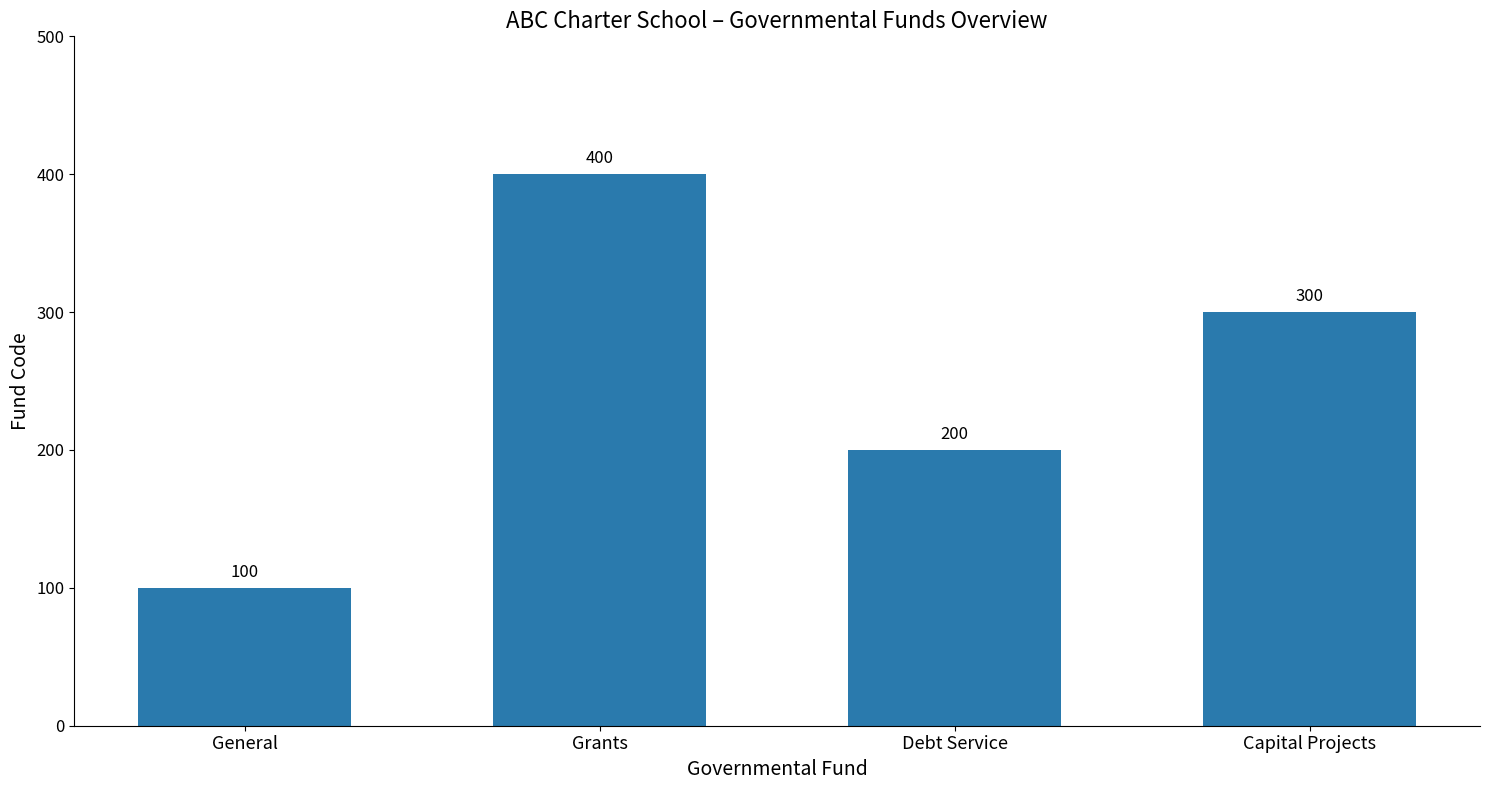

What position from the left is Capital Projects?

4